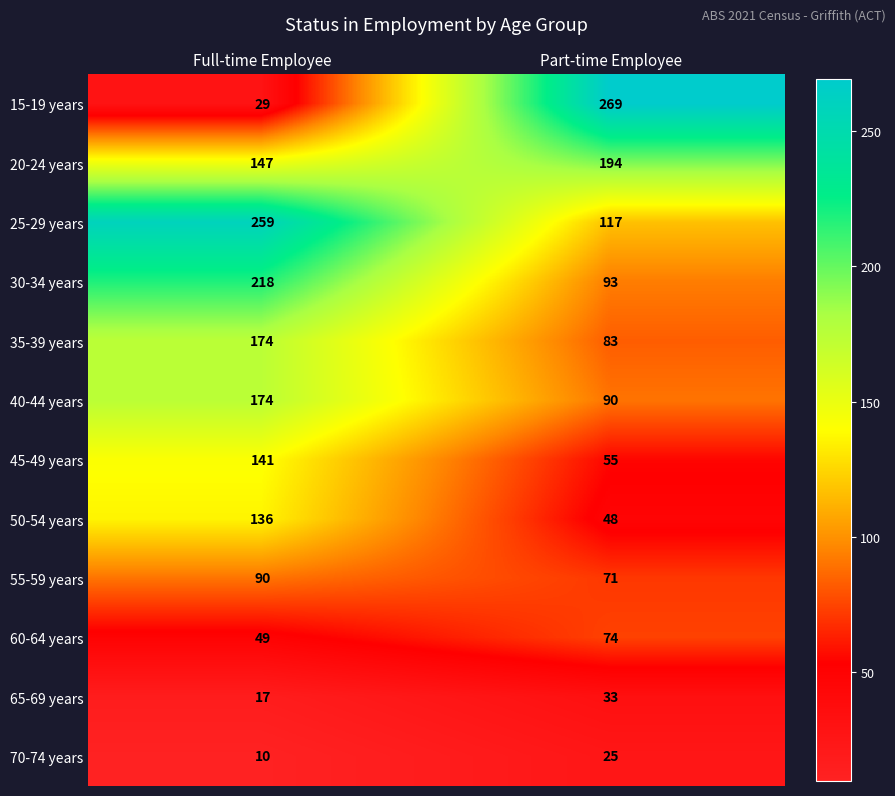

At how many categories does at least one series exceed 256?

2